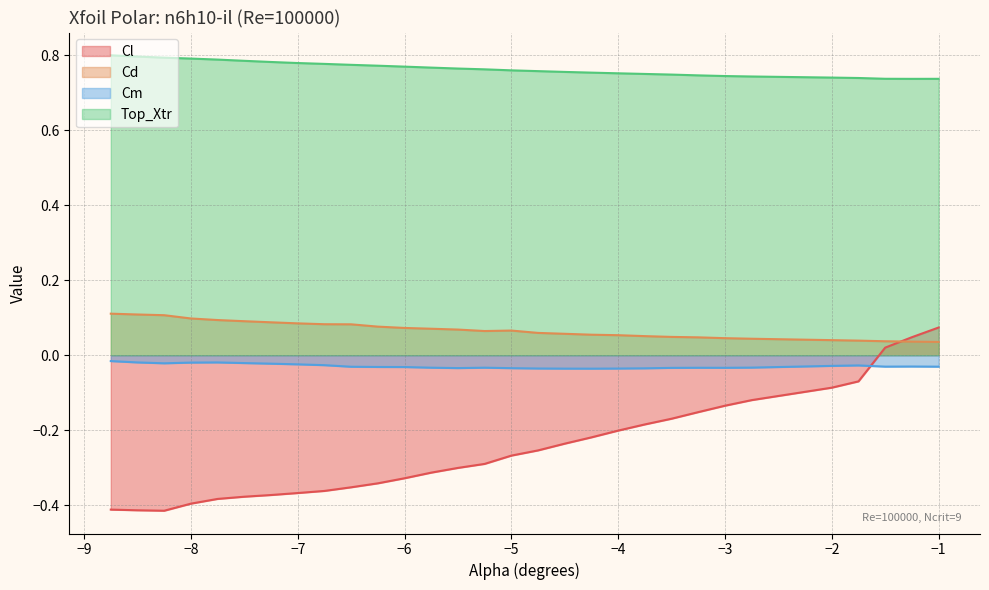

How many data points does each series have?

30